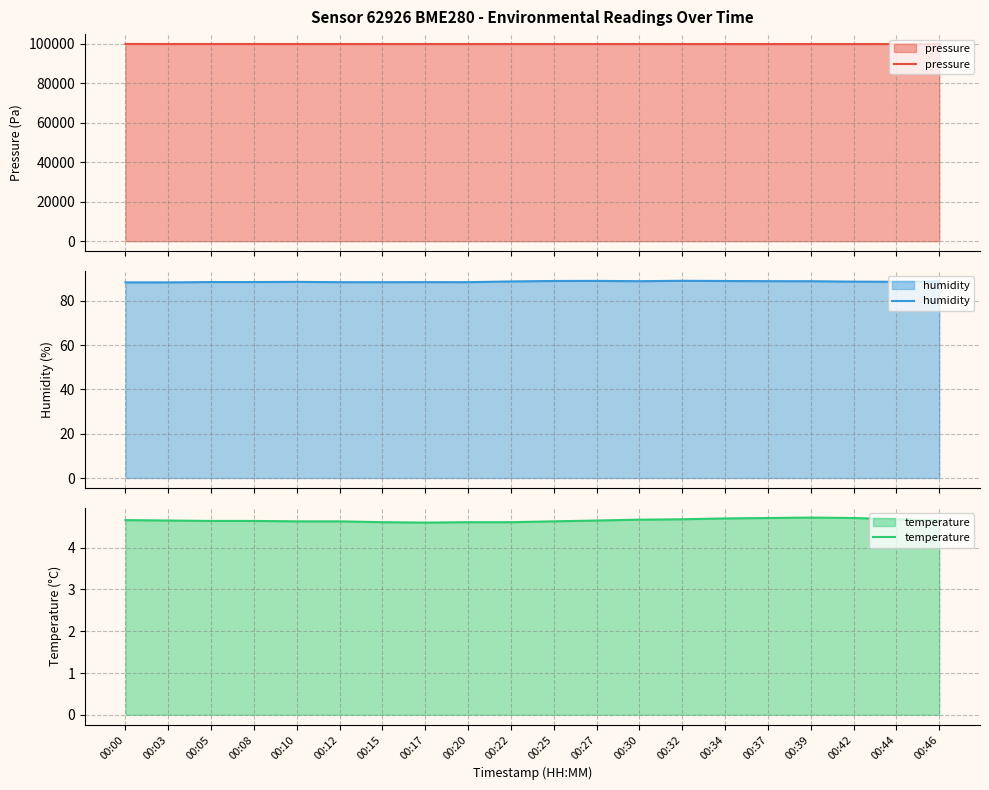

True or false: temperature has a value of 4.6 at 00:22.

True